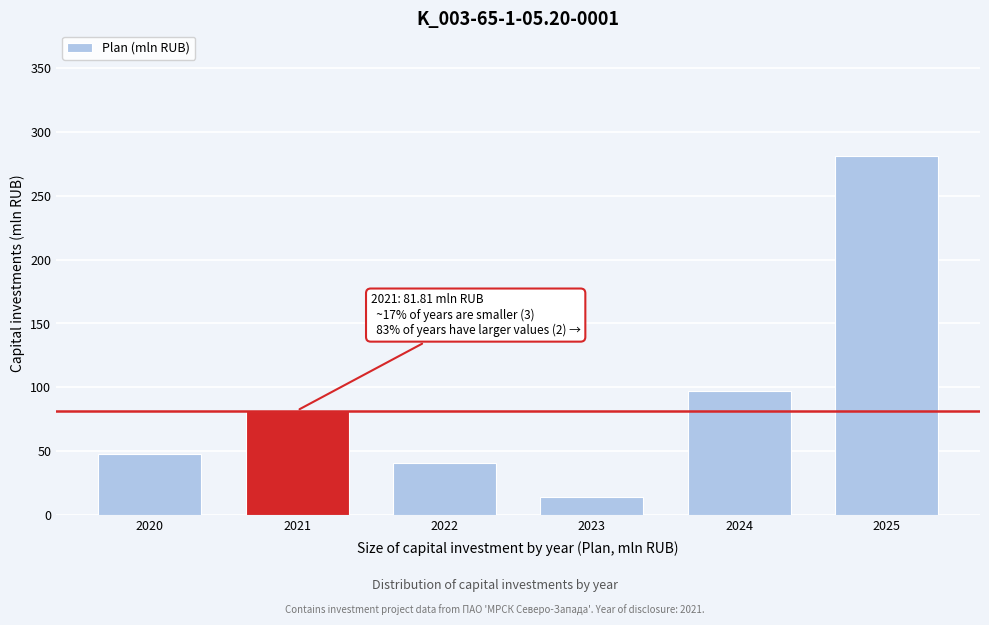

Reading right to left, extract all data points from this chart.

2025=281.1	2024=97.1	2023=13.7	2022=41.0	2021=81.8	2020=47.4